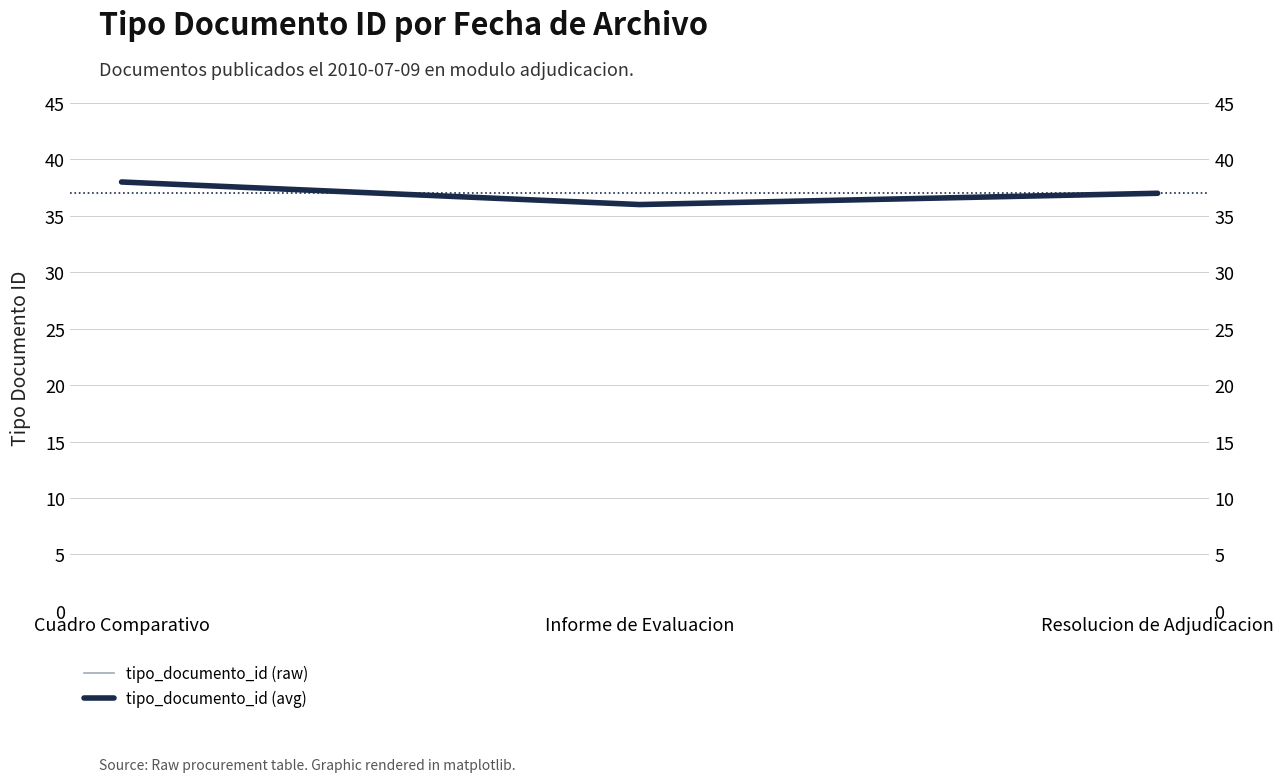

Count the number of categories in the chart.

3